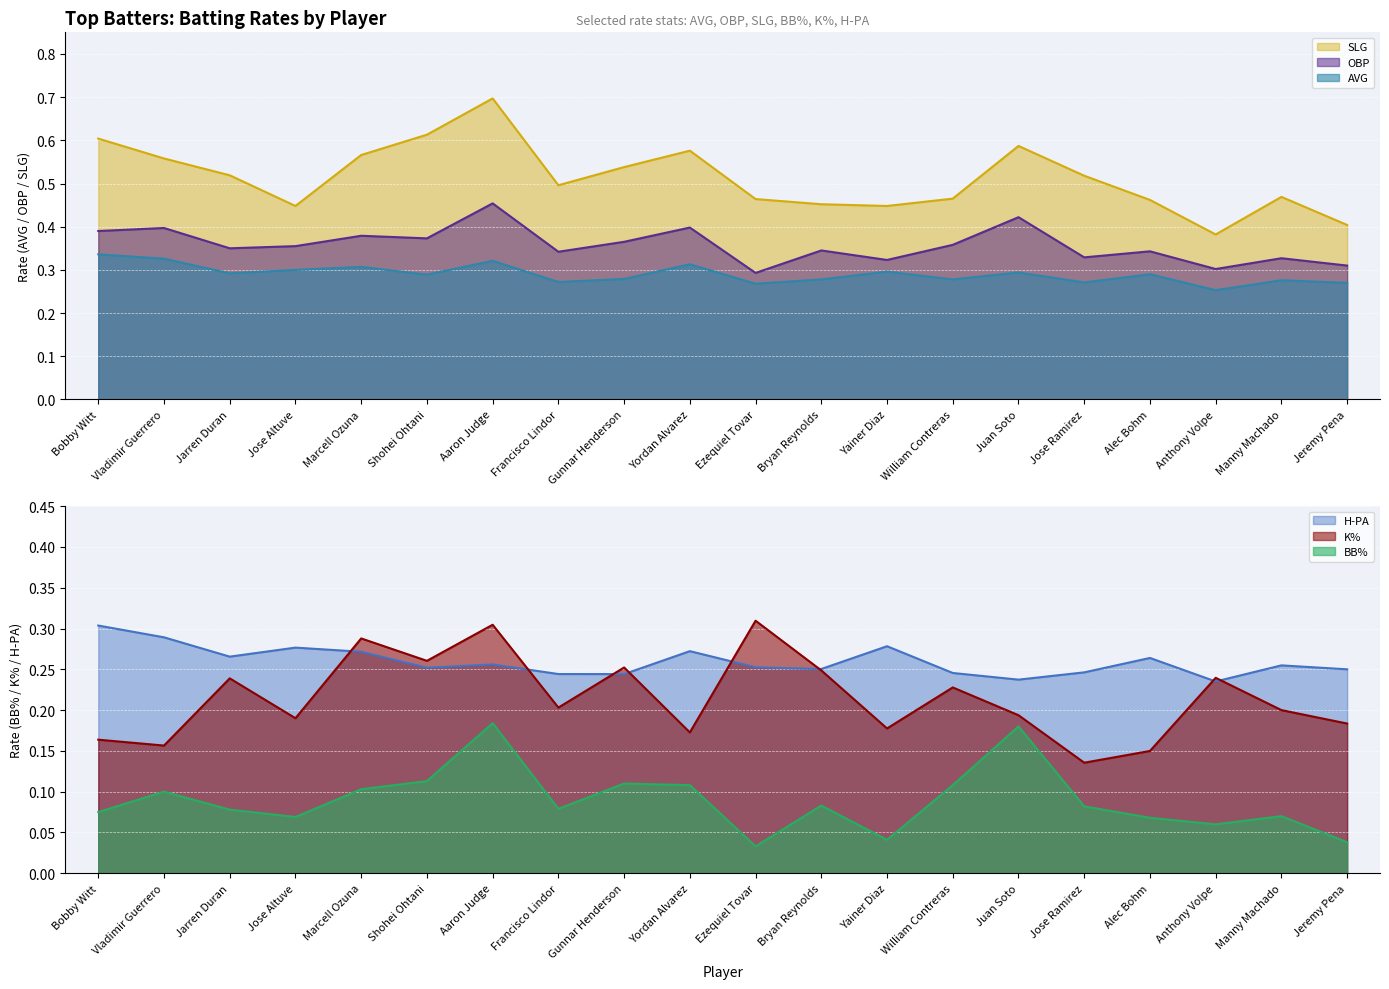

Is it true that AVG equals 0.3 at Jose Altuve?

True